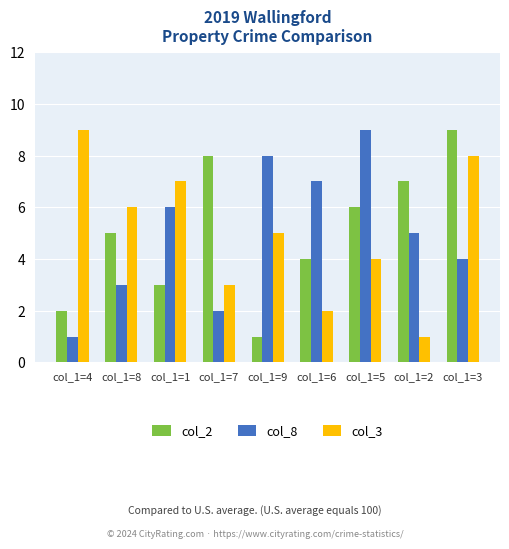

Reading left to right, extract all data points from this chart.

col_2: 2	5	3	8	1	4	6	7	9
col_8: 1	3	6	2	8	7	9	5	4
col_3: 9	6	7	3	5	2	4	1	8